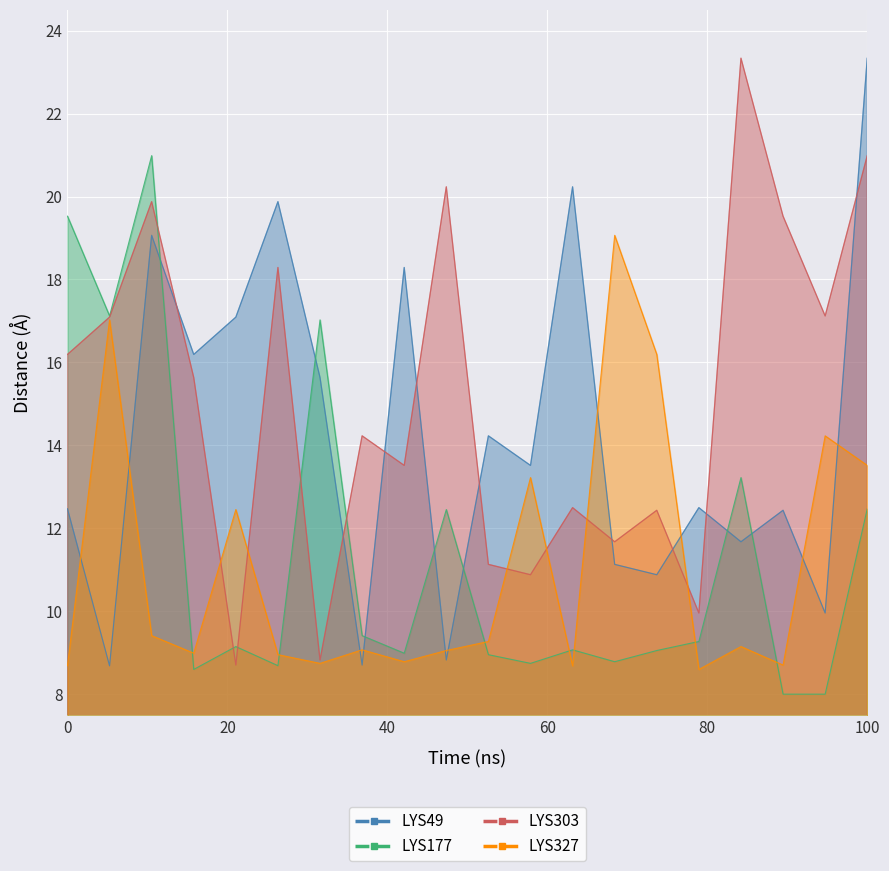

What is the label of the 11th point from the right?

2017-10-28